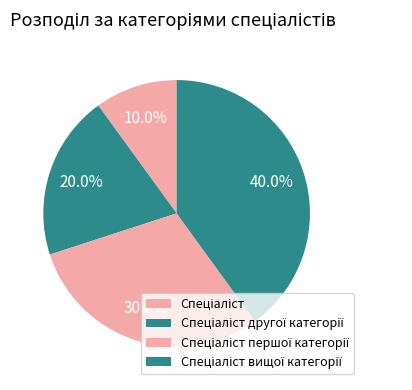

To the nearest percent, what portion does Спеціаліст другої категорії represent?

20%